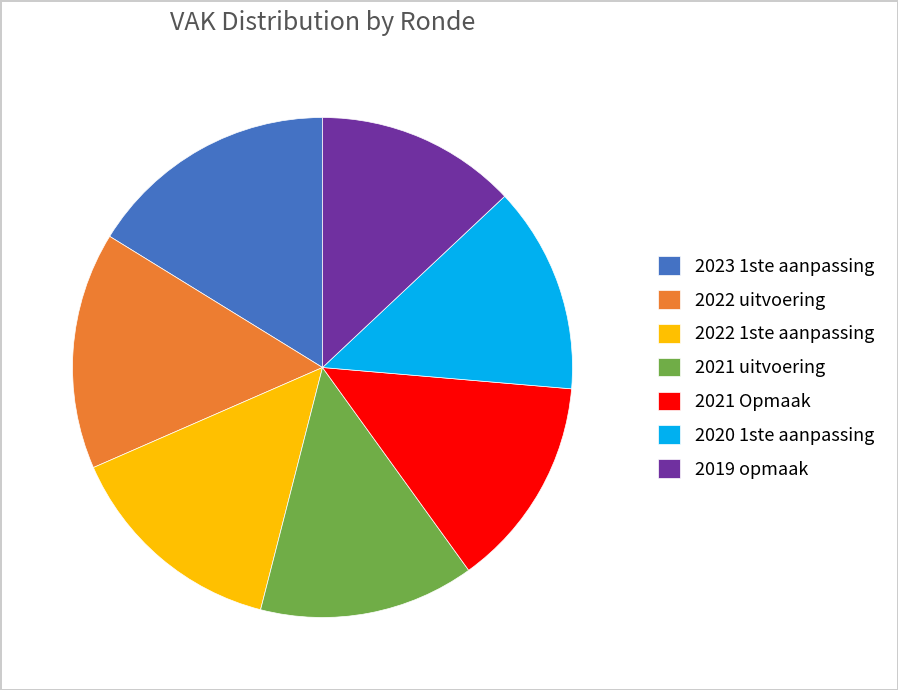

Is there any slice that represents more than half of the pie?

No